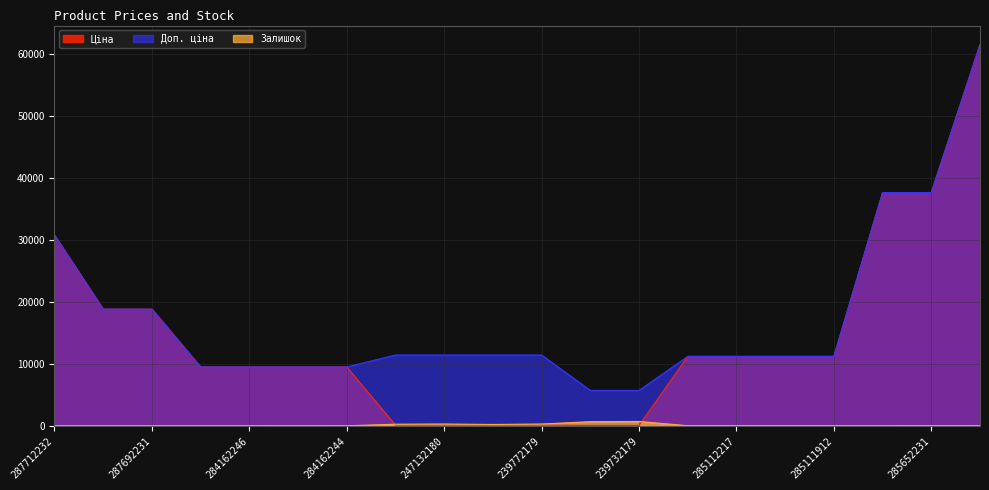

Where does the Залишок series first go above 17?

247132181